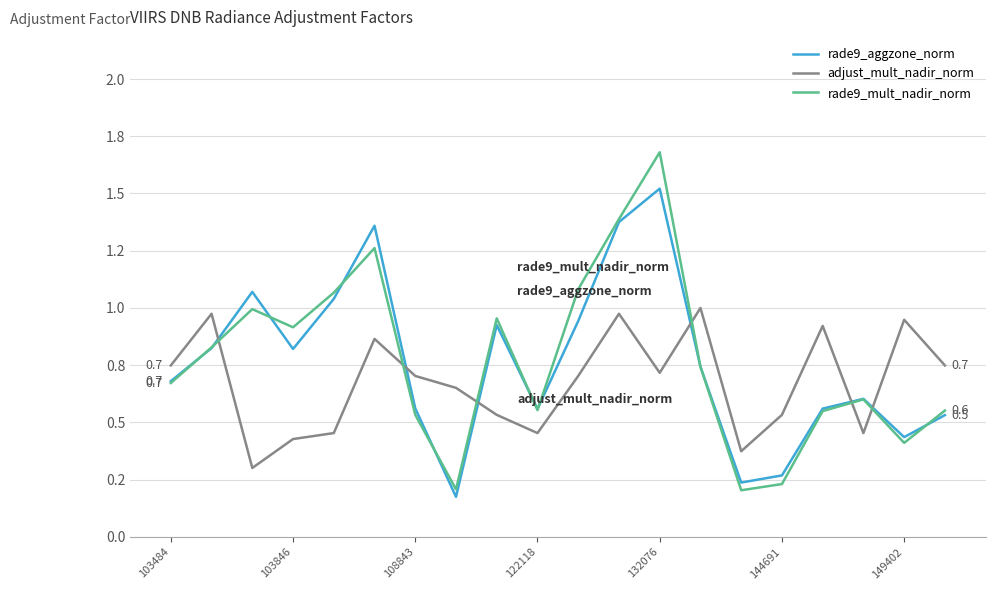

Reading right to left, transcribe all the data shown in this chart.

rade9_aggzone_norm: 0.5	0.4	0.6	0.6	0.3	0.2	0.7	1.5	1.4	0.9	0.6	0.9	0.2	0.6	1.4	1.0	0.8	1.1	0.8	0.7
adjust_mult_nadir_norm: 0.7	0.9	0.5	0.9	0.5	0.4	1.0	0.7	1.0	0.7	0.5	0.5	0.7	0.7	0.9	0.5	0.4	0.3	1.0	0.7
rade9_mult_nadir_norm: 0.6	0.4	0.6	0.5	0.2	0.2	0.7	1.7	1.4	1.1	0.6	1.0	0.2	0.5	1.3	1.1	0.9	1.0	0.8	0.7